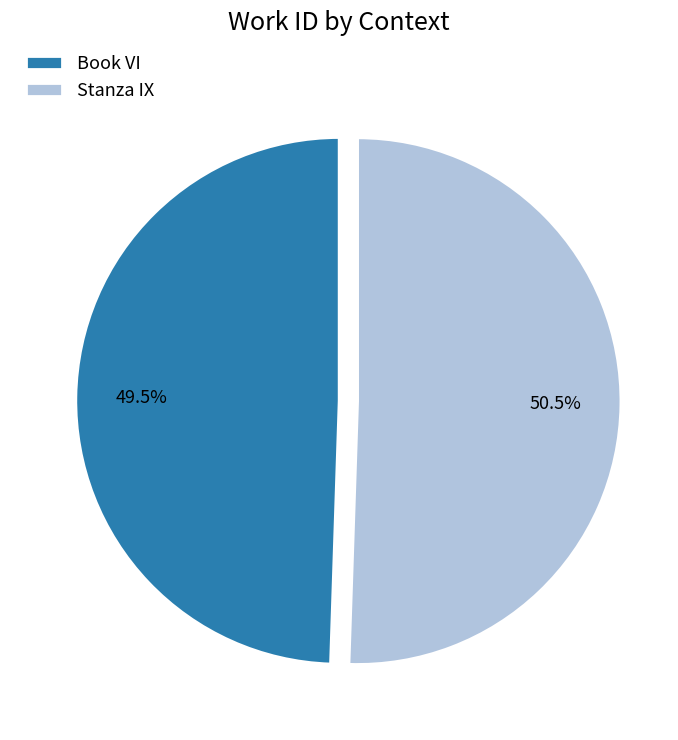

What is the smallest slice in the pie chart?

Book VI